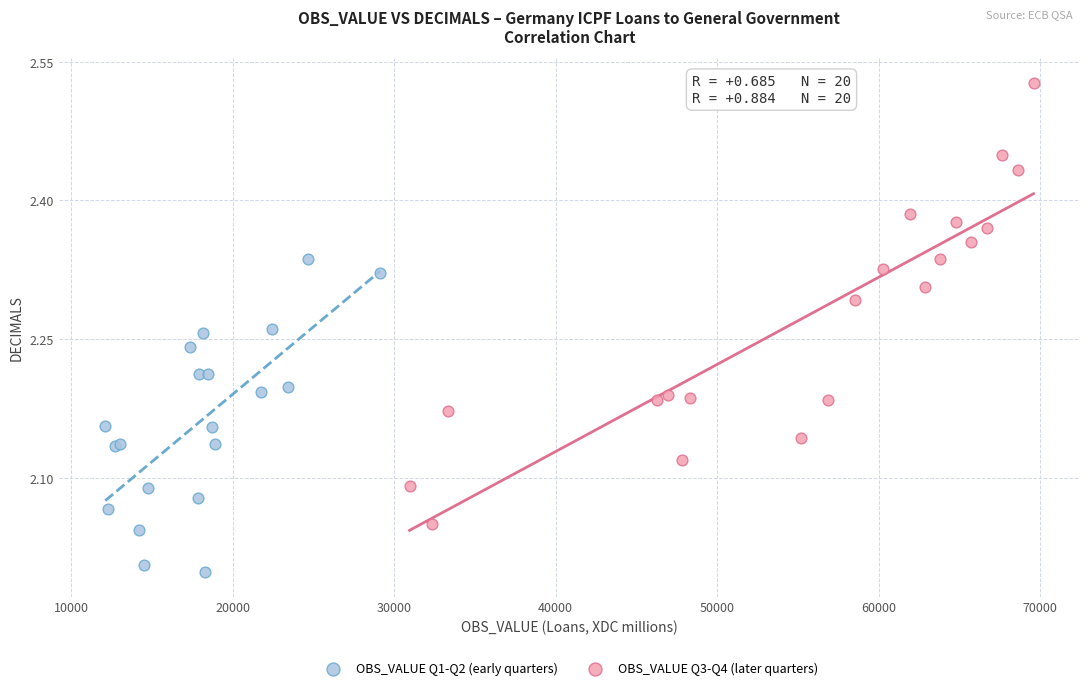

Which series reaches the minimum Y coordinate?

OBS_VALUE Q1-Q2 (early quarters)